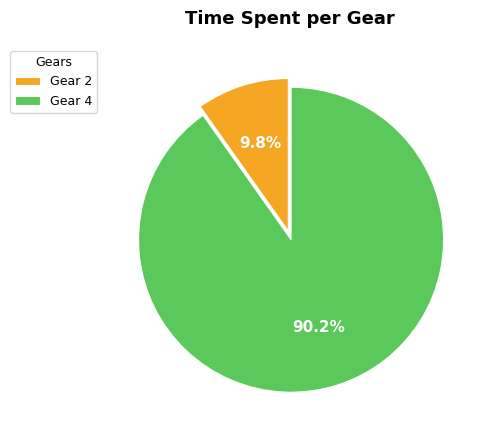

Is there any slice that represents more than half of the pie?

Yes